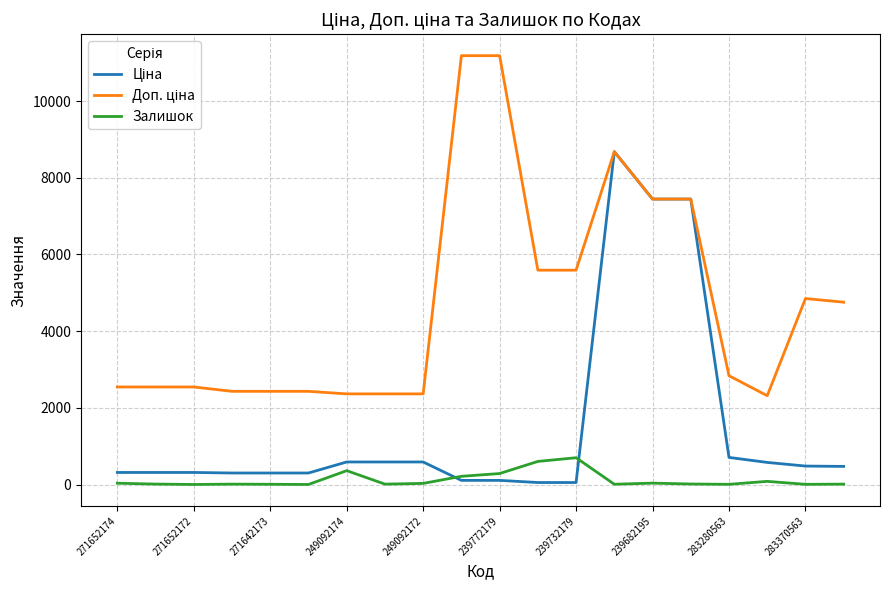

What is the greatest value displayed?

11182.0